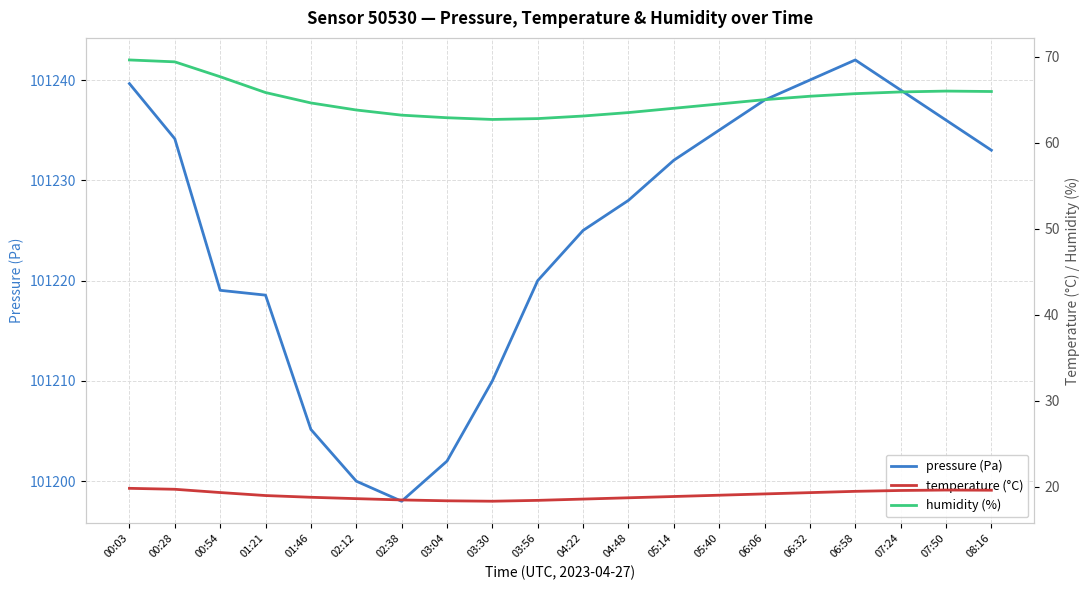

True or false: pressure (Pa) and humidity (%) intersect in this chart.

False